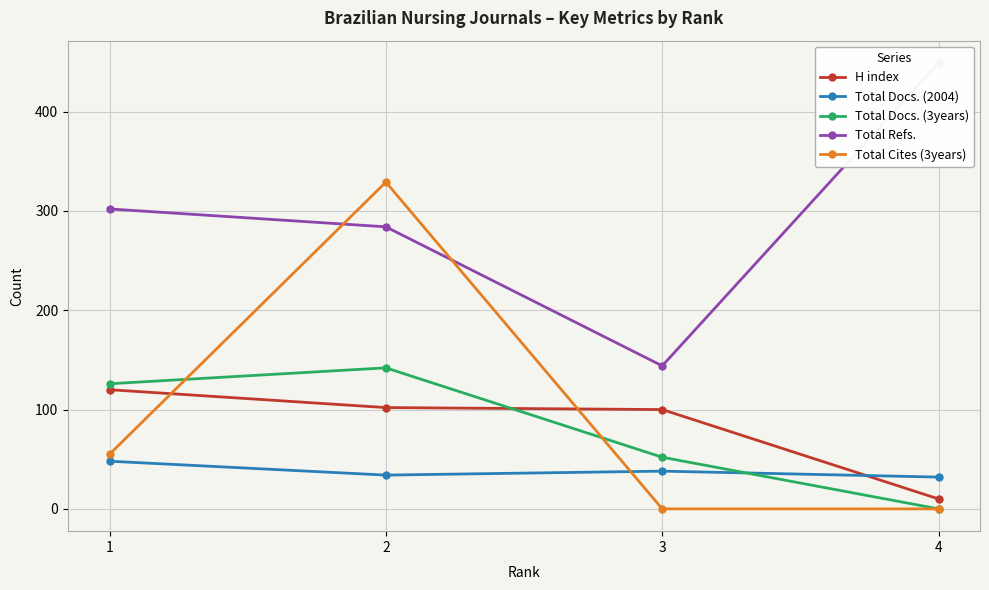

True or false: H index has more than 1 interior local peaks.

False